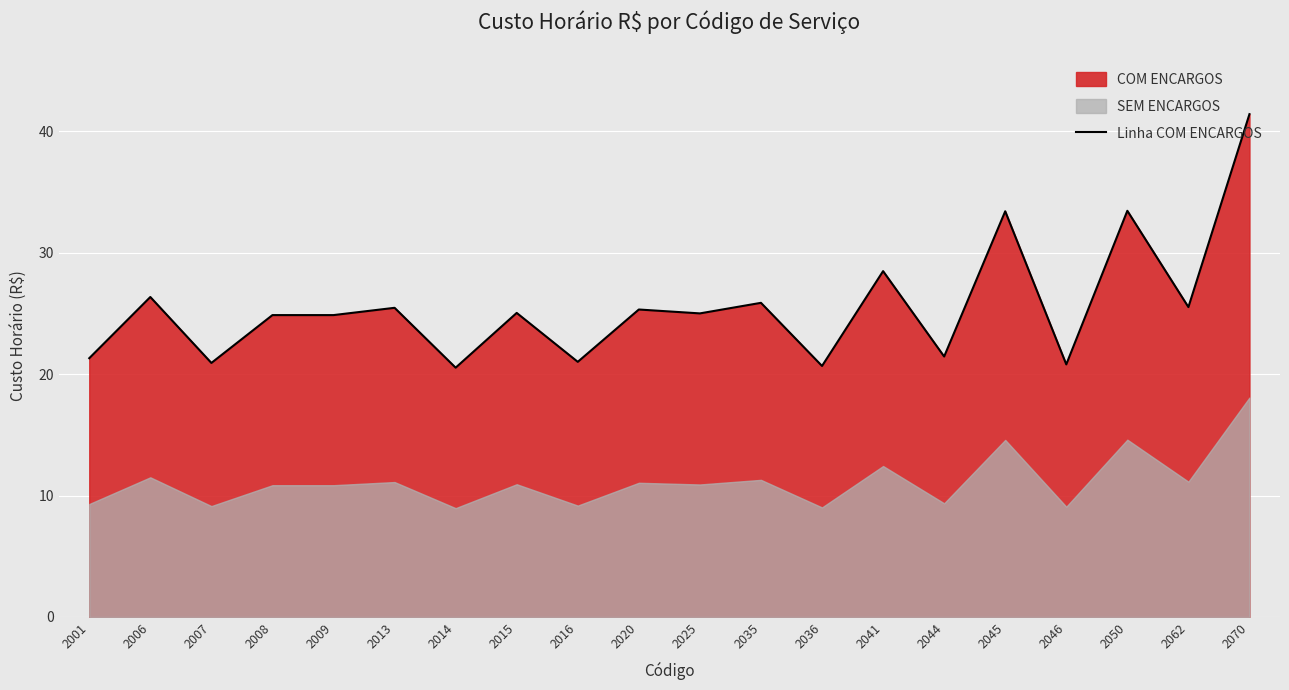

At which category does the chart reach its minimum across all series?

2014